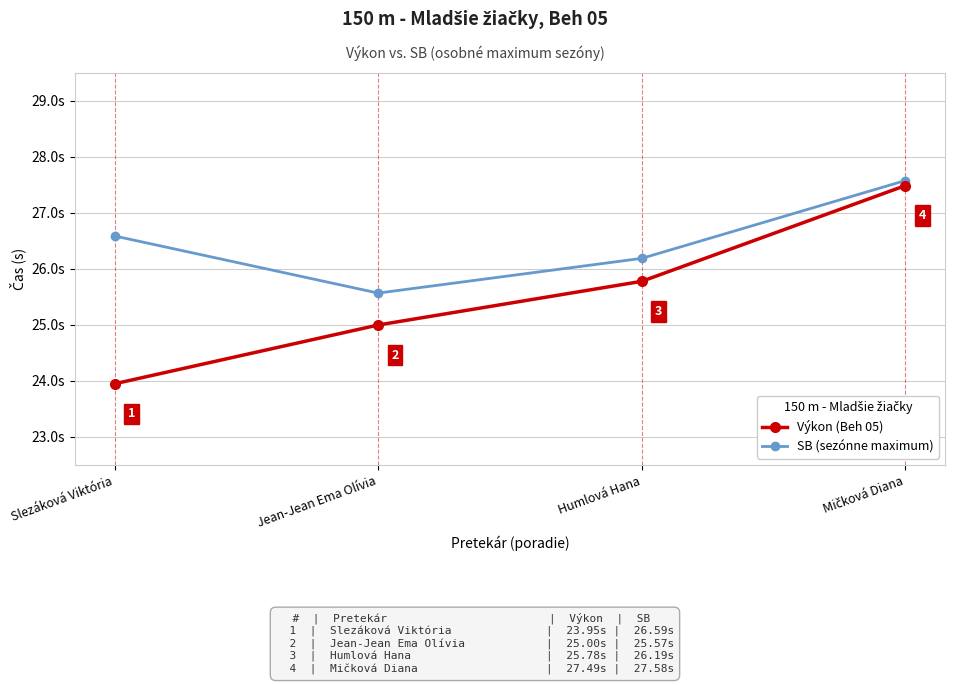

What is the label of the 2nd point from the left?

Jean-Jean Ema Olívia